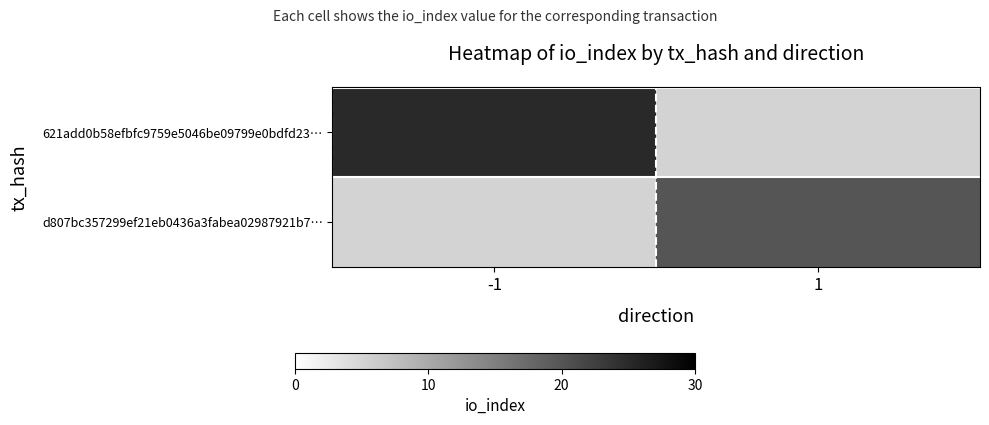

What is the smallest value displayed?

20.0